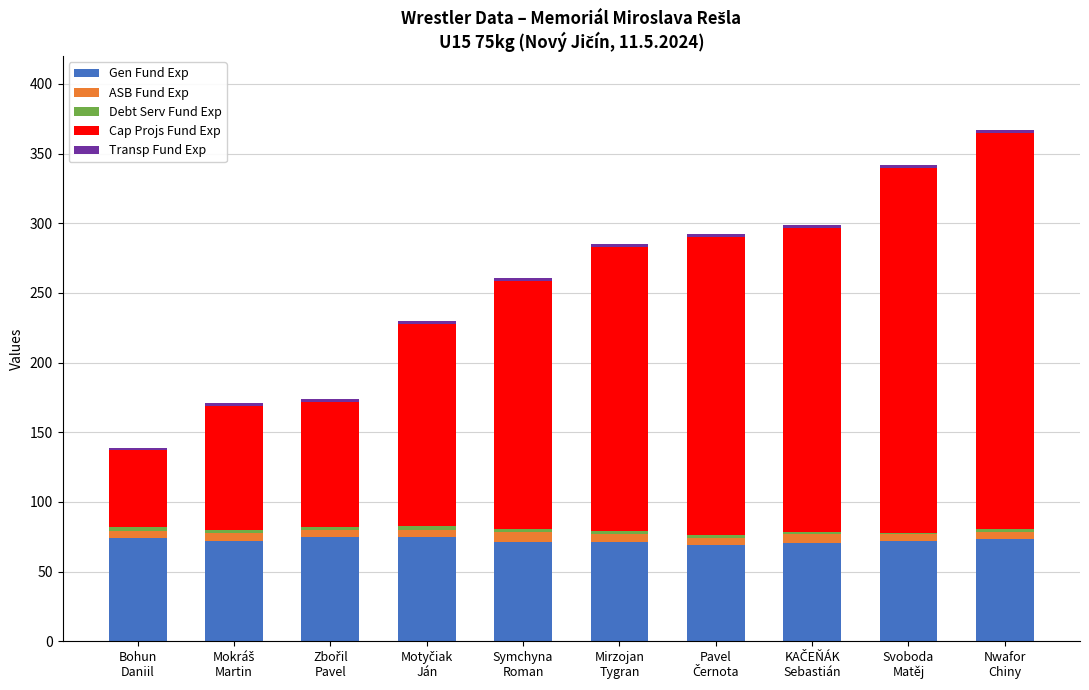

What is the sum of the Cap Projs Fund Exp values at Mokráš
Martin and Mirzojan
Tygran?

293.0